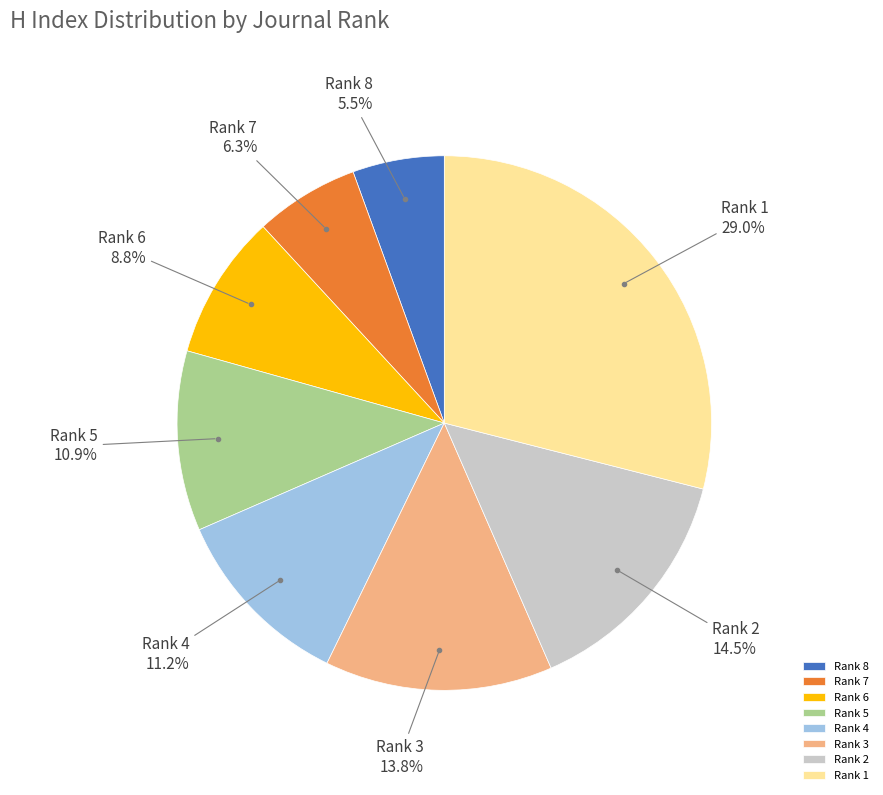

Is there any slice that represents more than half of the pie?

No